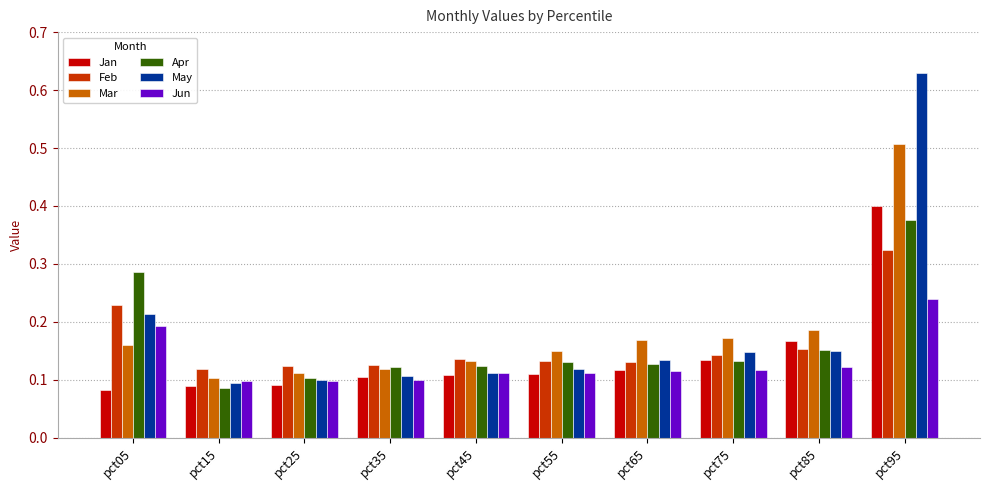

At which category does the chart reach its peak across all series?

pct95